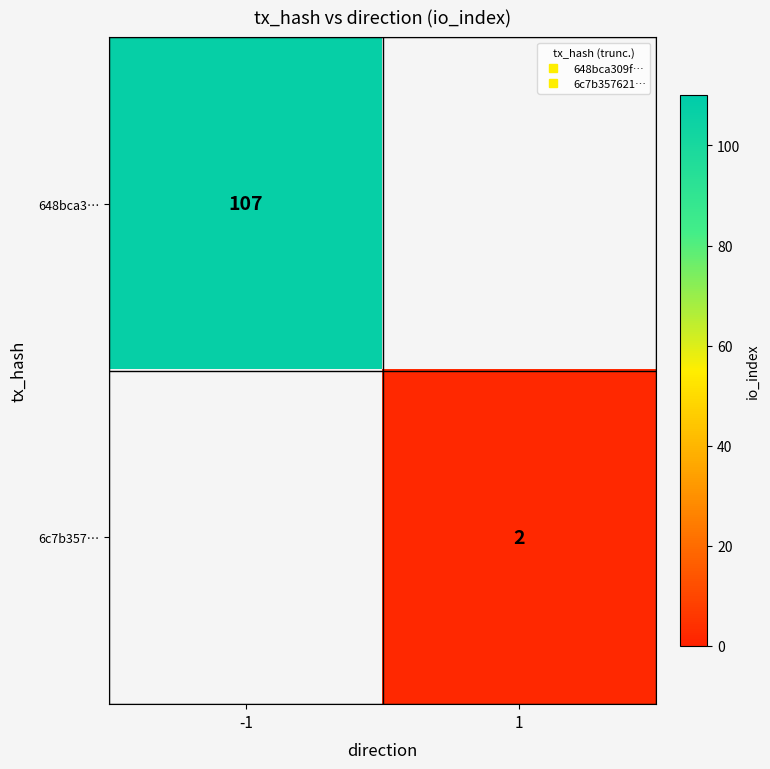

At which category is the sum across all series the highest?

-1